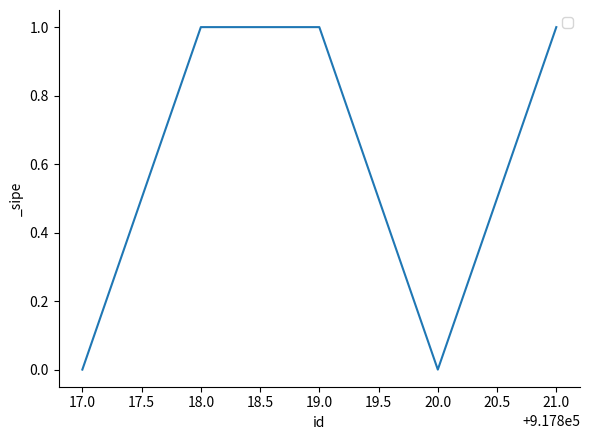

Approximately how many times larger is the value at 18.0 compared to 21.0?

1.0